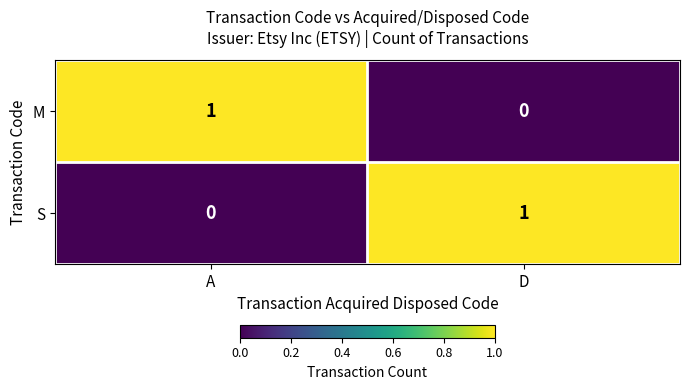

At which label does S reach its peak?

D